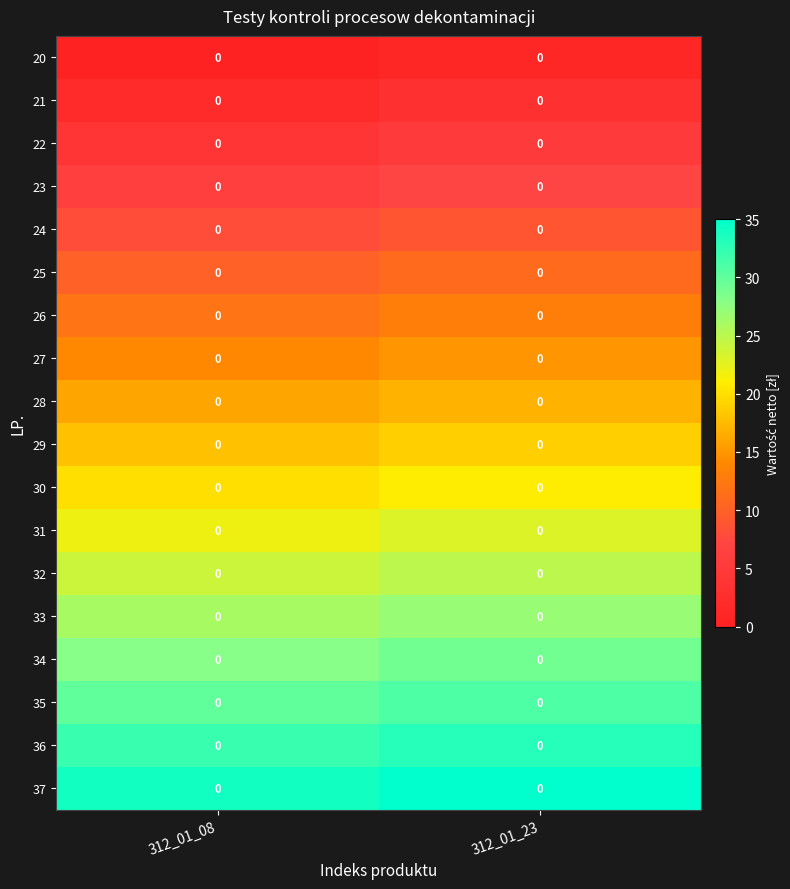

At how many categories does at least one series exceed 2?

2